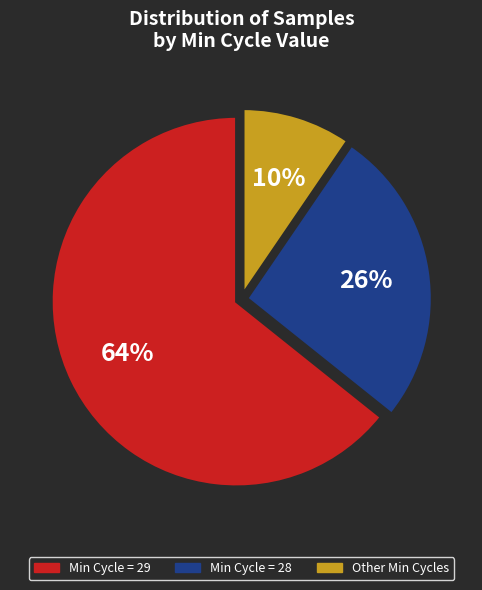

Is there any slice that represents more than half of the pie?

Yes